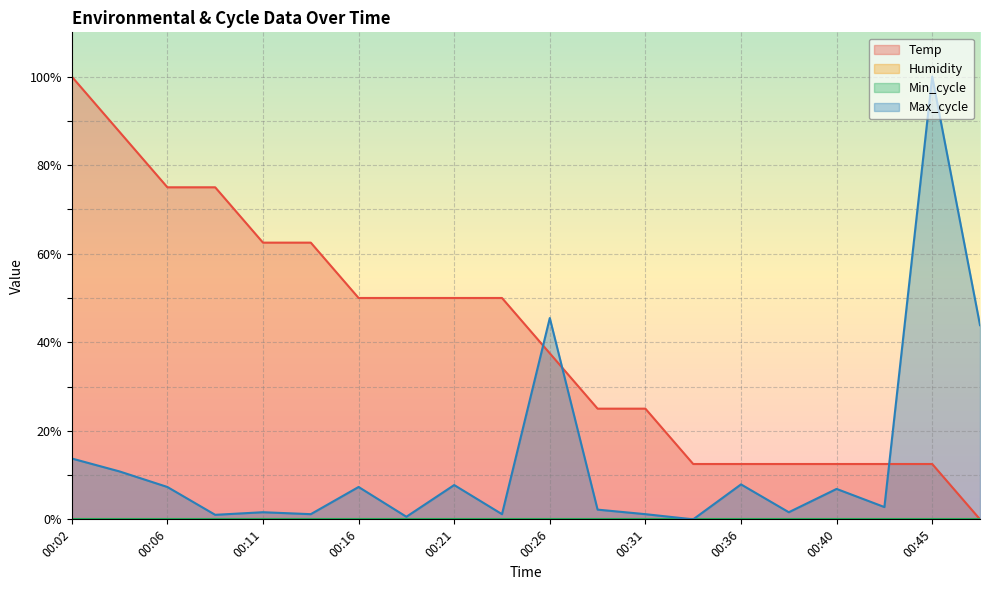

Where do Temp and Max_cycle first cross each other?

00:23 and 00:26